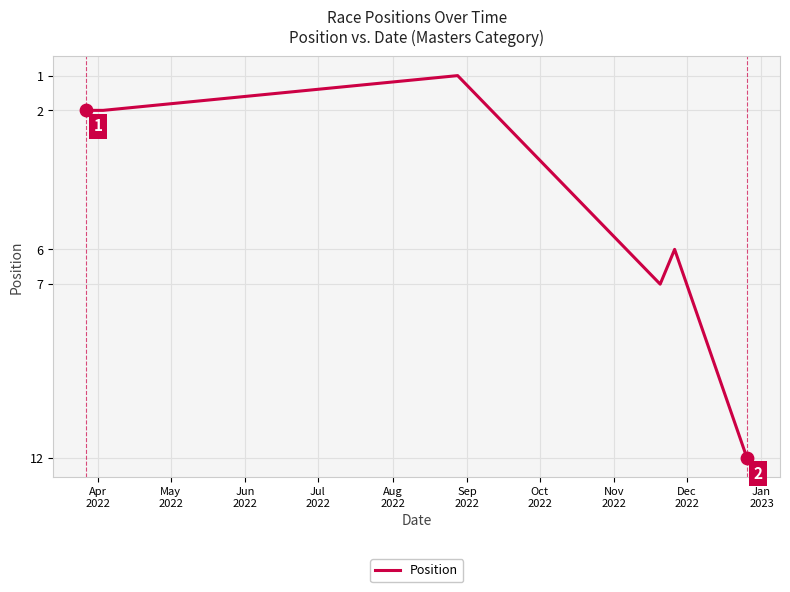

What is the difference between the maximum and second lowest values?

10